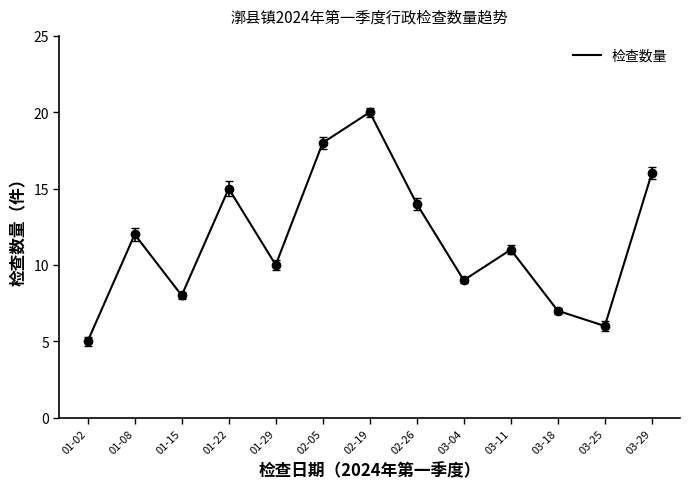

List the labels in order of value, largest first.

02-19, 02-05, 03-29, 01-22, 02-26, 01-08, 03-11, 01-29, 03-04, 01-15, 03-18, 03-25, 01-02